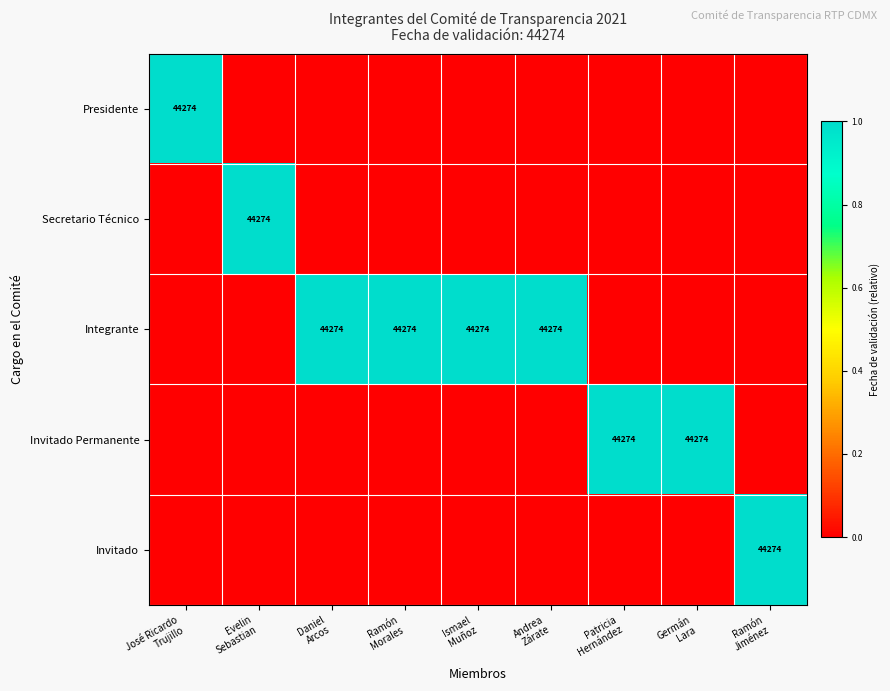

How many Secretario Técnico values are between 0 and 1?

9